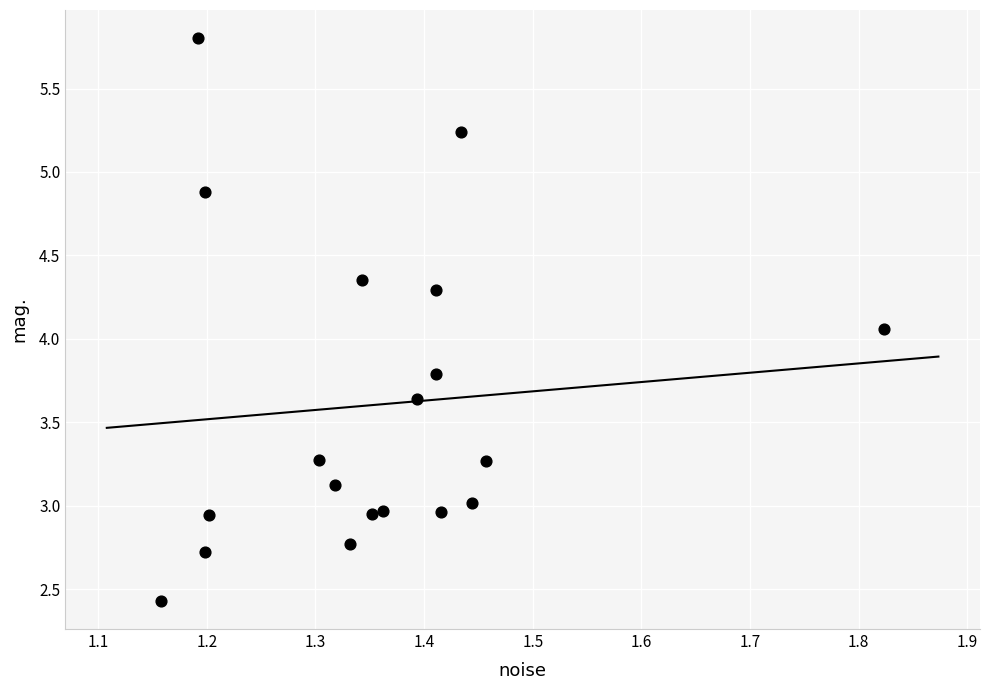

What is the range of X values (max minus min)?

0.7